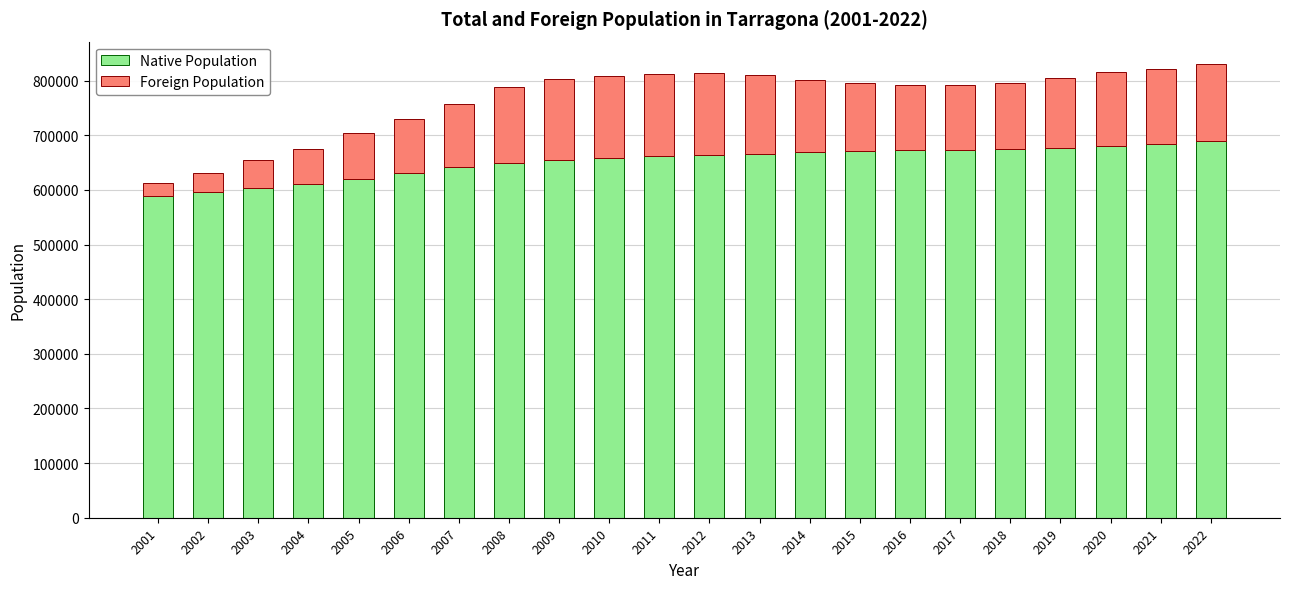

What are all the series names shown in the legend?

Native Population, Foreign Population